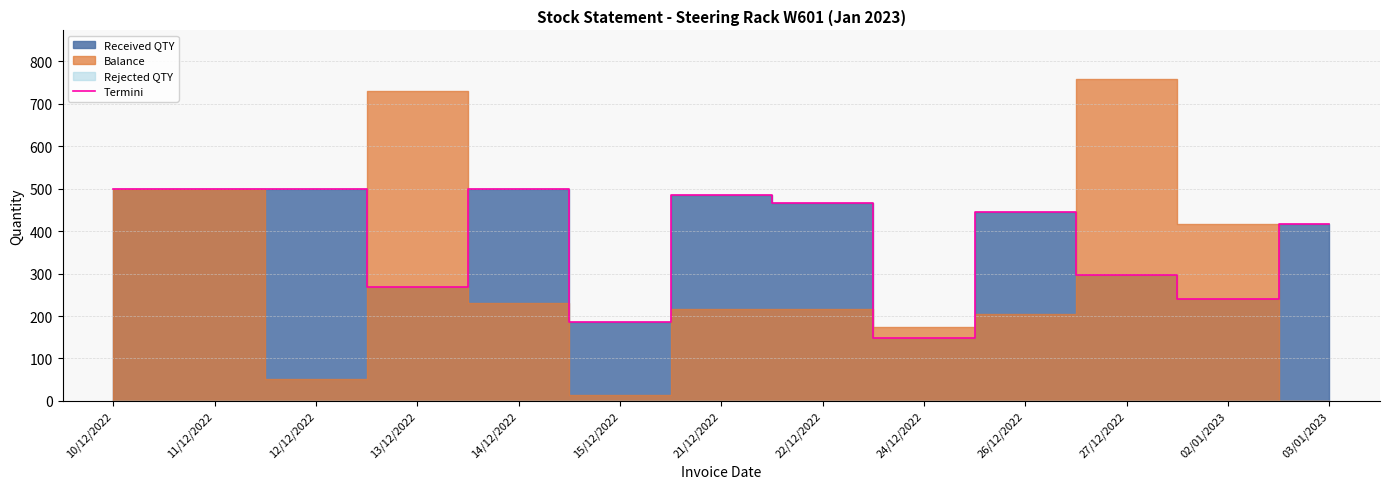

How many data points are less than 444?

6